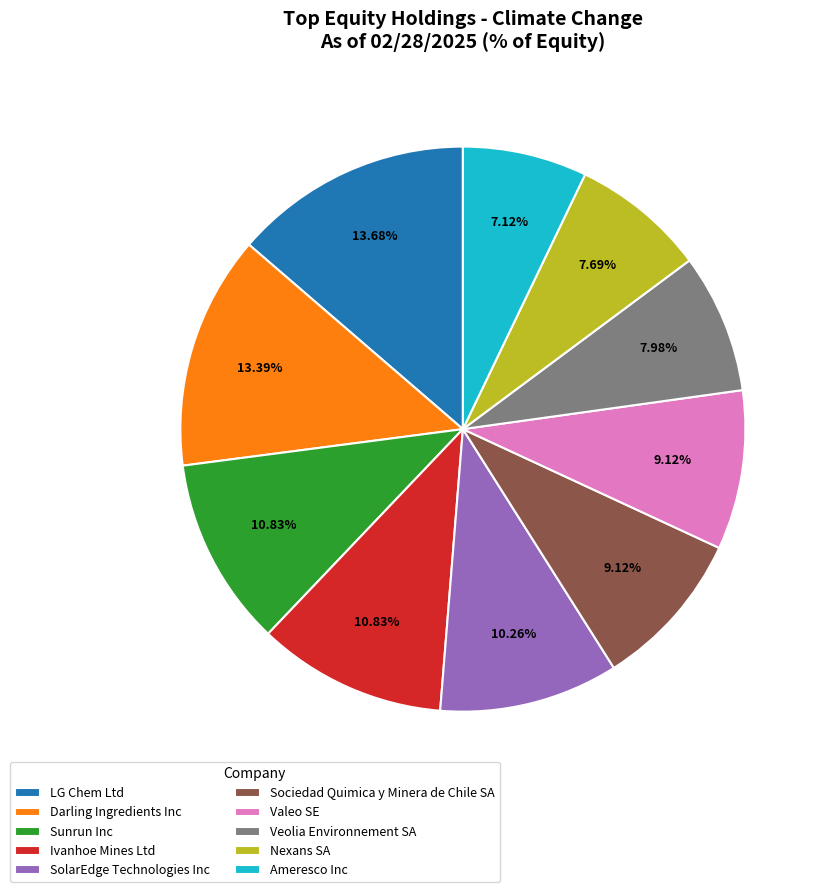

Combined, do Ameresco Inc and Ivanhoe Mines Ltd account for over 50%?

No